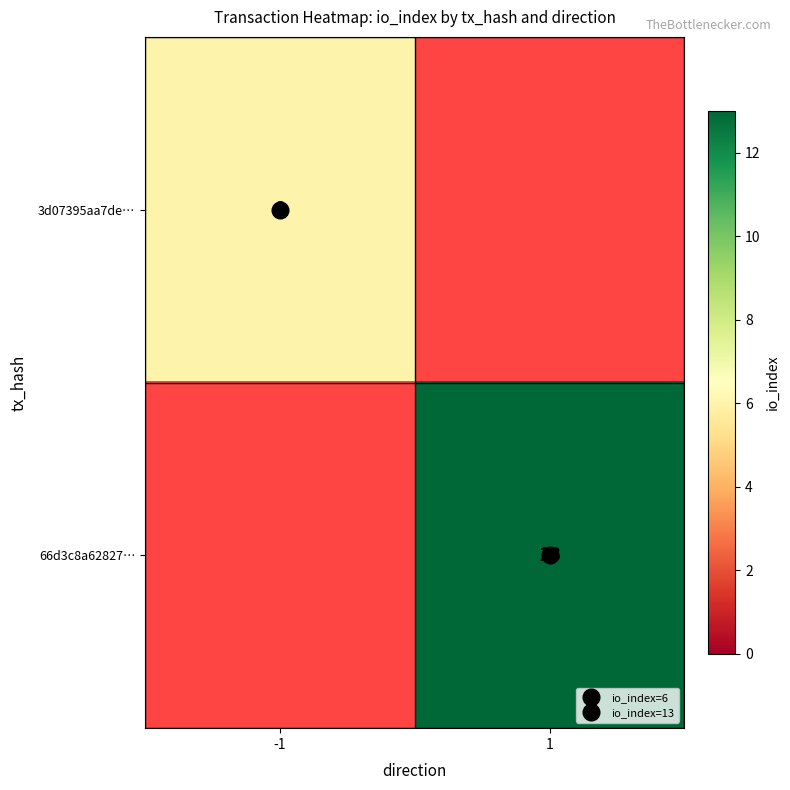

How many values in 3d07395aa7de… are above zero?

1